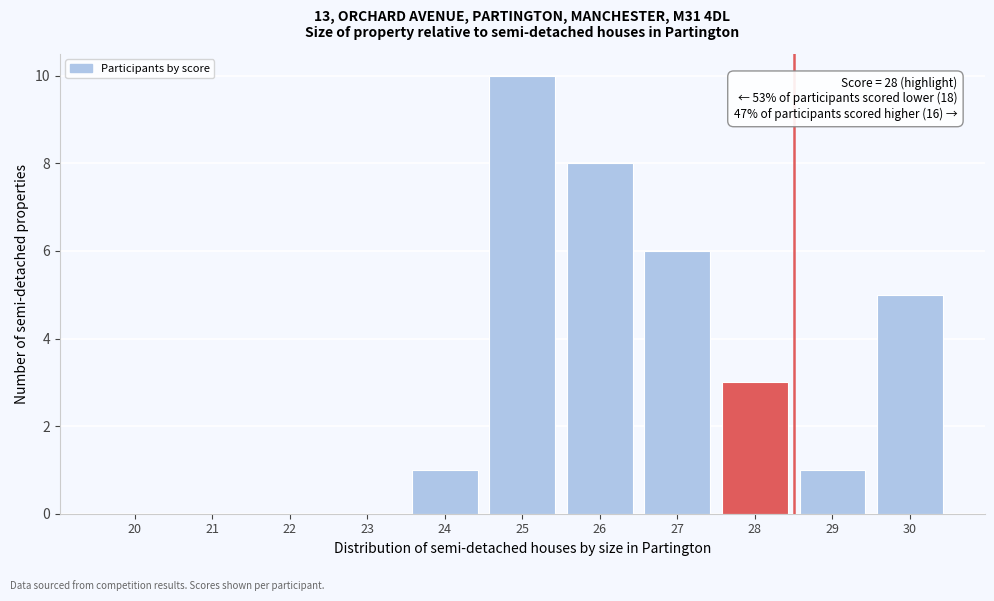

Reading left to right, list all the values displayed in this chart.

20=0	21=0	22=0	23=0	24=1	25=10	26=8	27=6	28=3	29=1	30=5